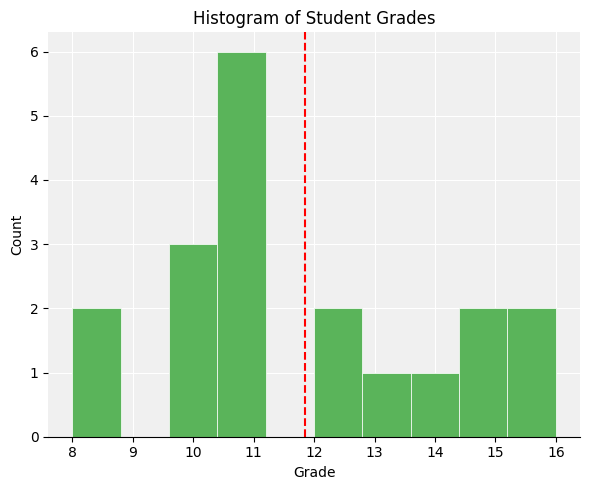

Reading left to right, list every bar in this chart as the range it spans on the x-axis followed by its height. The values are not printed on the chart, so give them approximately, as read against the axis.

8.0 to 8.8: 2
8.8 to 9.6: 0
9.6 to 10.4: 3
10.4 to 11.2: 6
11.2 to 12.0: 0
12.0 to 12.8: 2
12.8 to 13.6: 1
13.6 to 14.4: 1
14.4 to 15.2: 2
15.2 to 16.0: 2